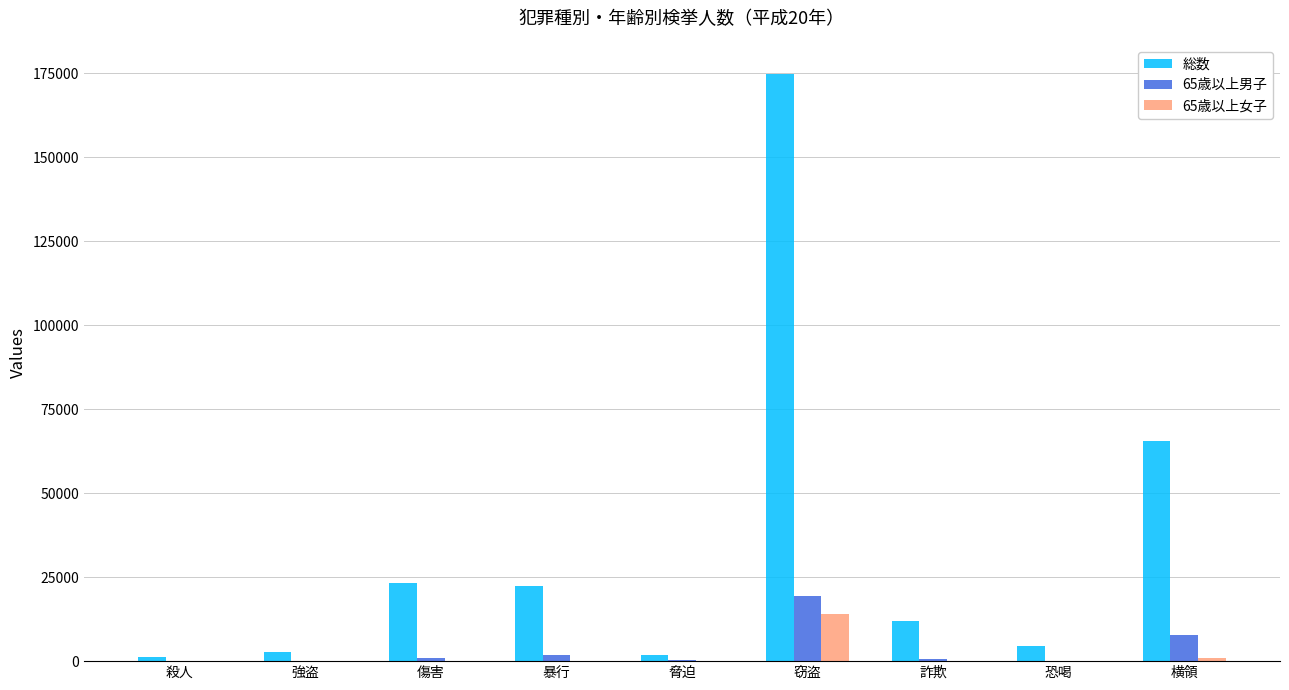

How many series are shown in this chart?

3